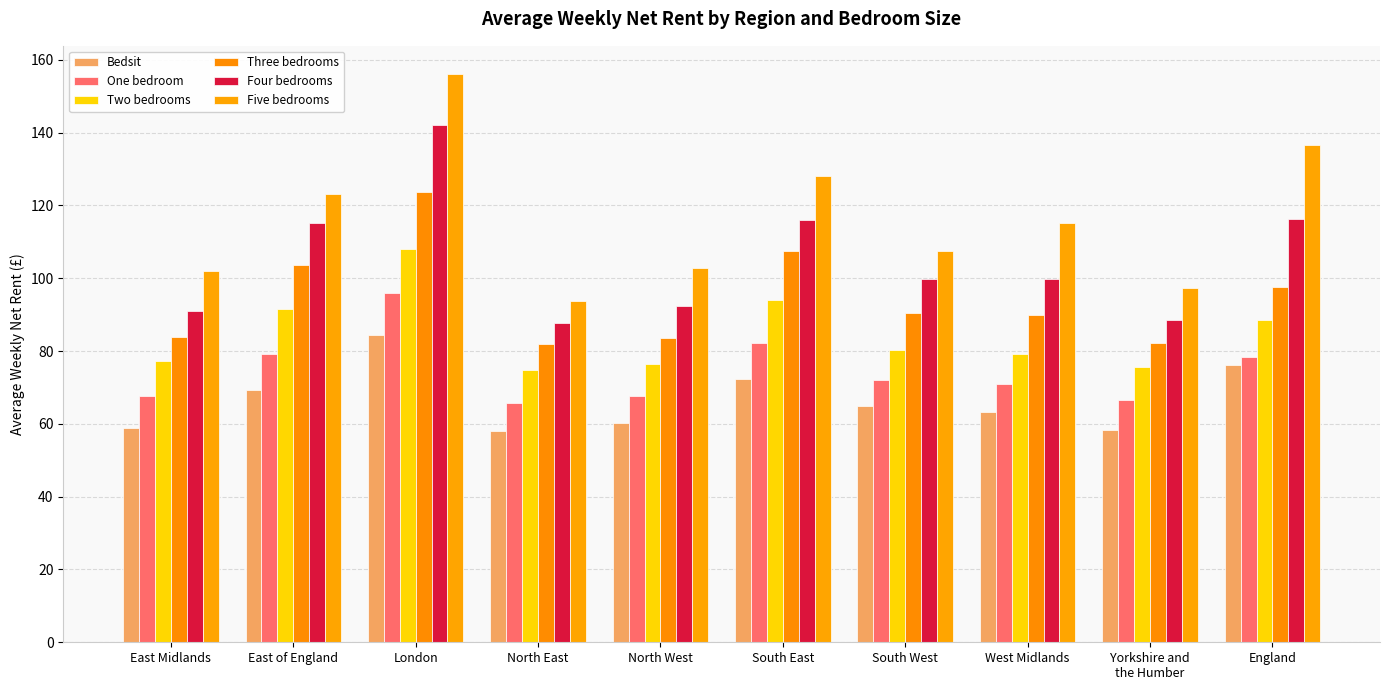

What is the difference between the second highest and minimum values in the One bedroom series?

16.5